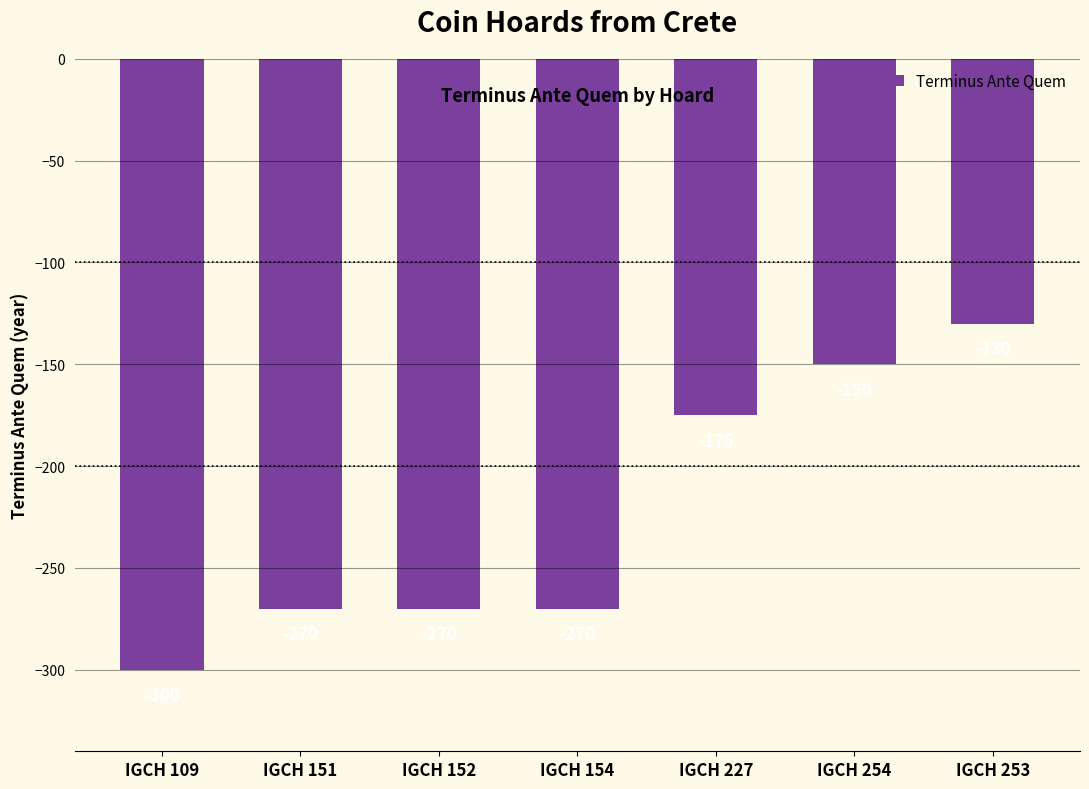

Count the number of categories in the chart.

7